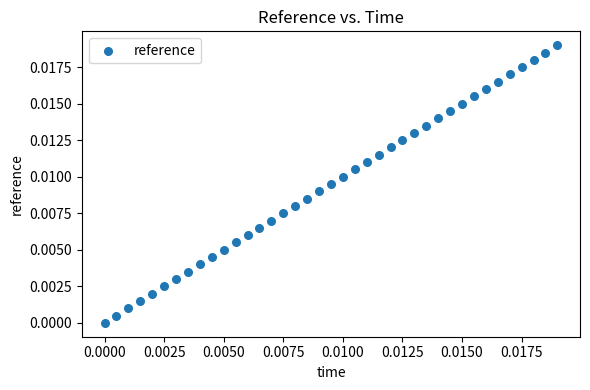

How many points are shown in the scatter plot?

39